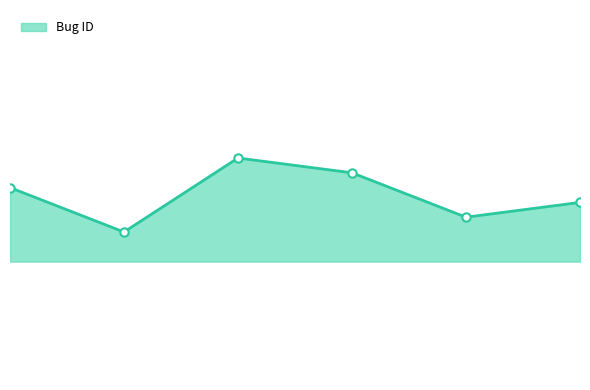

How many points are lower than both their immediate neighbors (excluding endpoints)?

2